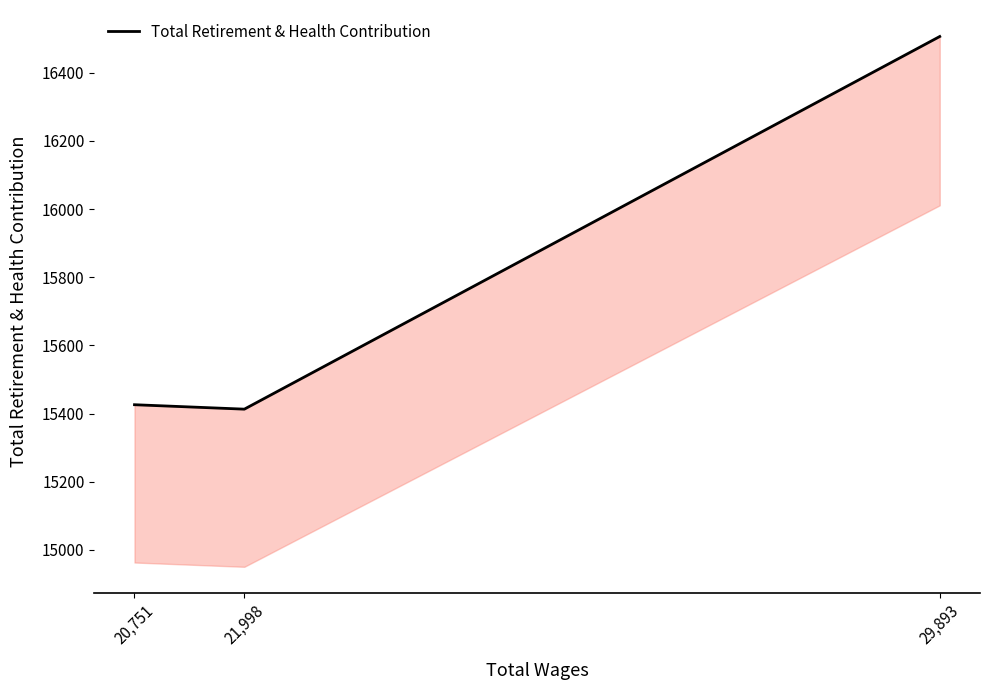

What is the difference between the maximum and minimum values?

1093